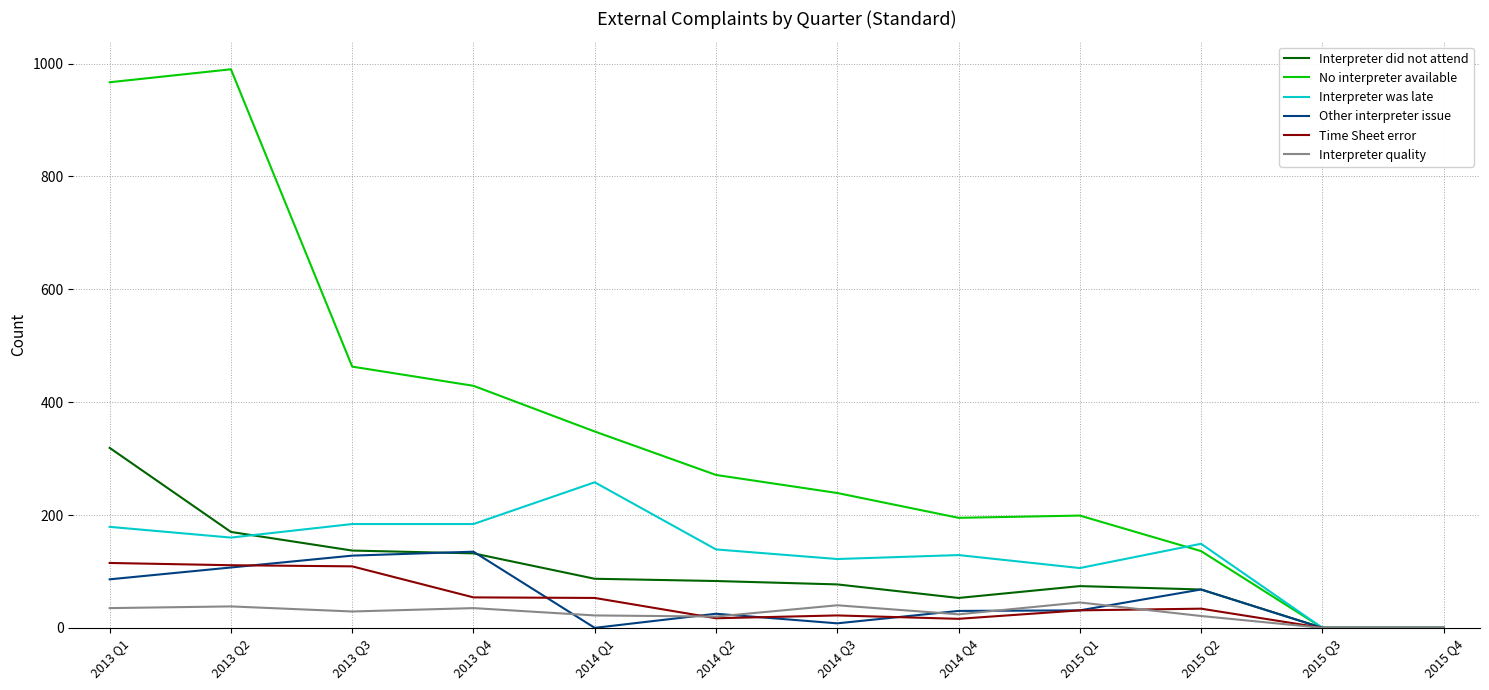

At which category is the sum across all series the highest?

2013 Q1